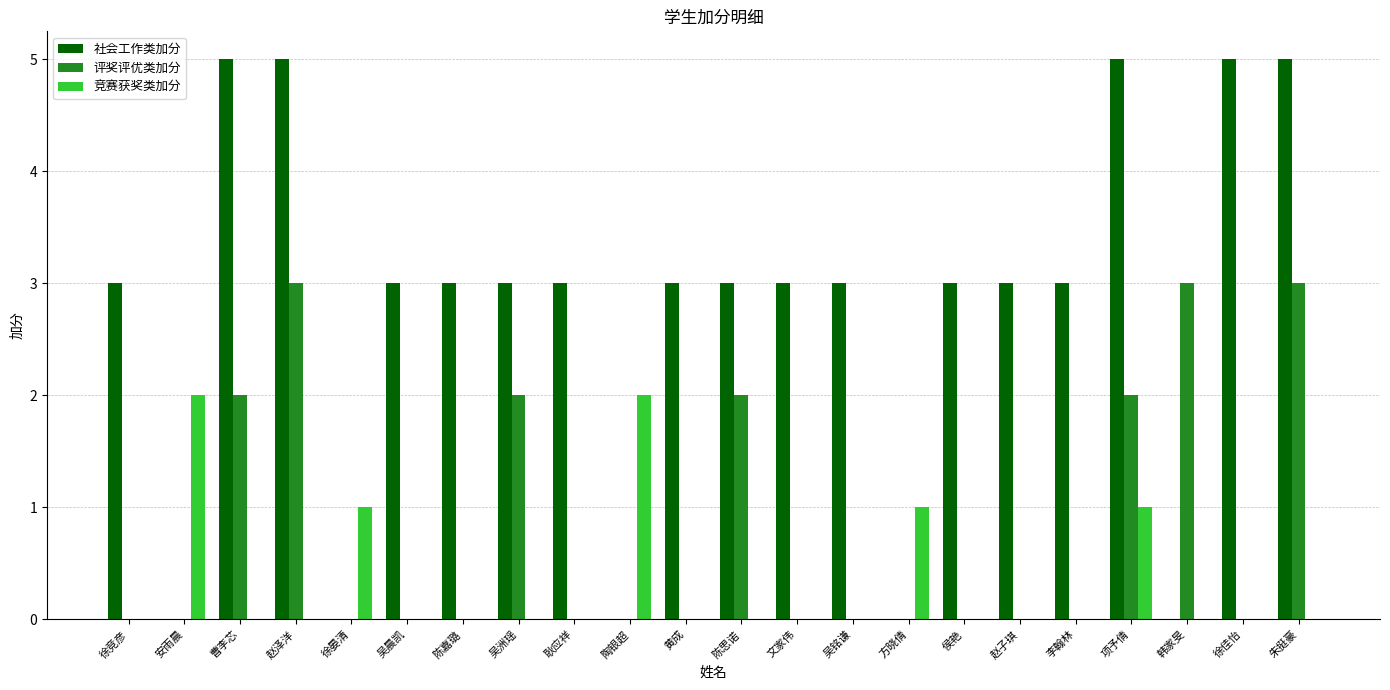

Which series changed the most between 安雨晨 and 韩家旻?

评奖评优类加分